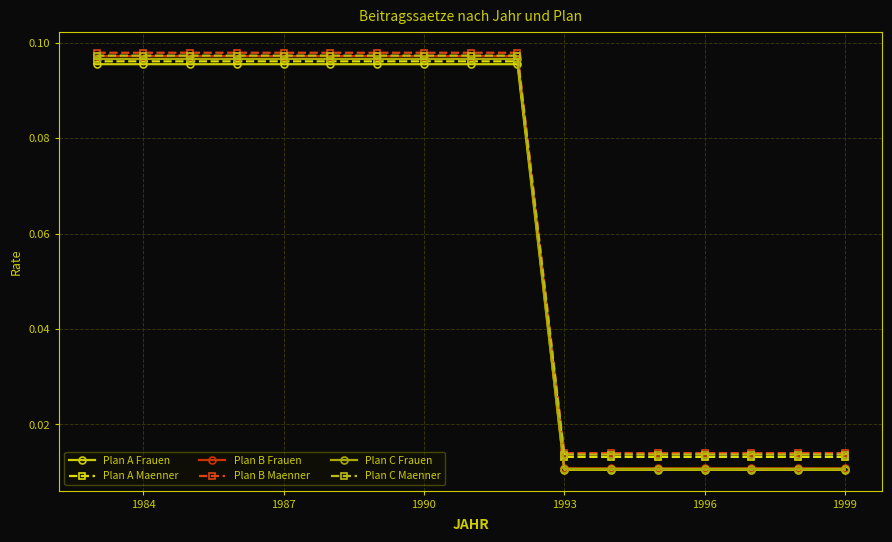

Which series has the widest spread of values?

Plan B Frauen